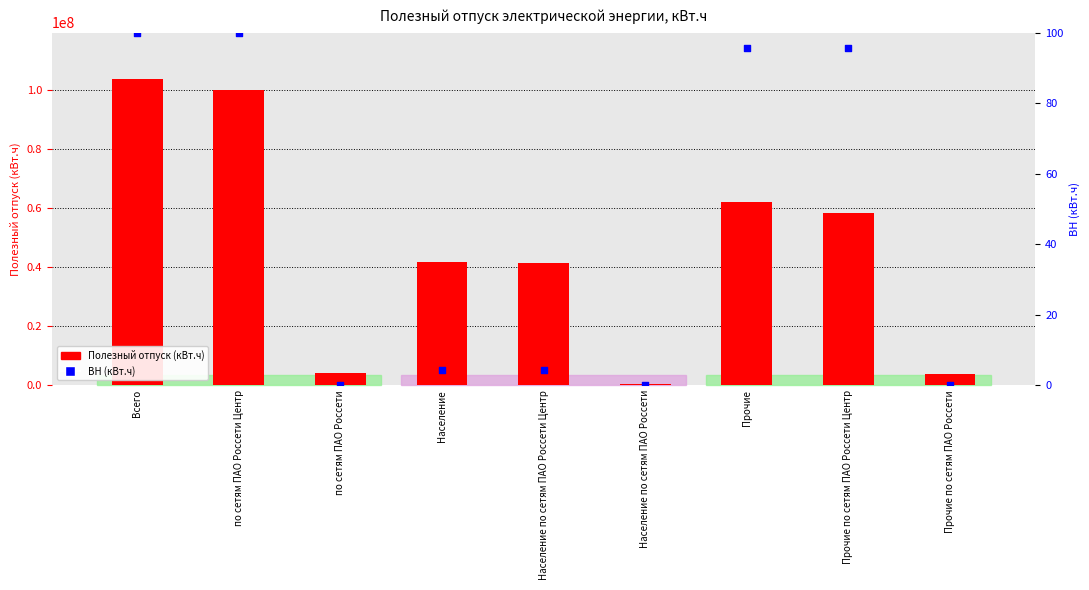

Which series reaches the maximum Y coordinate?

Полезный отпуск (кВт.ч)